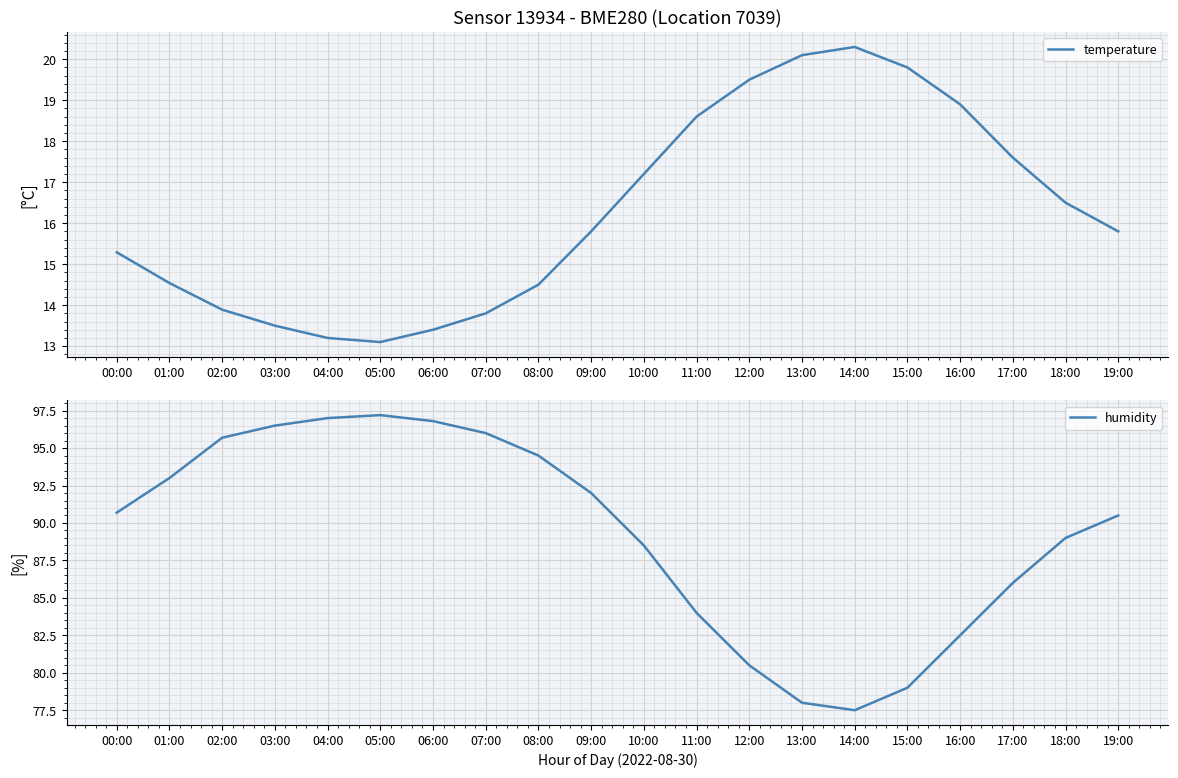

What is the difference between the highest and lowest values at 00:00?

75.4